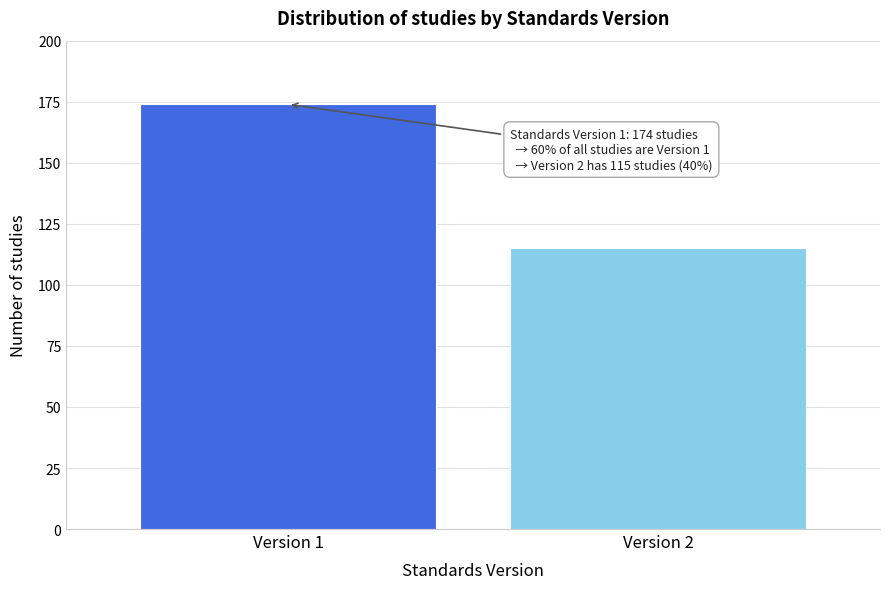

Reading left to right, list all the values displayed in this chart.

174	115